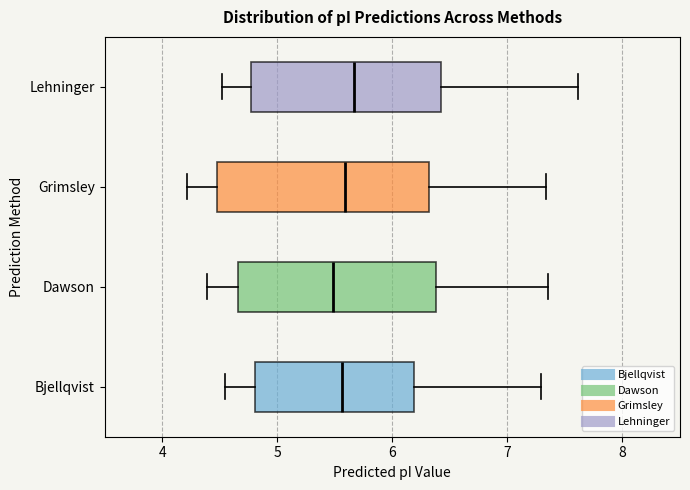

Reading bottom to top, read every box against the x-axis: the position of its median line, the range the box covers, and the ends of its whiskers. The values are not printed on the chart, so give them approximately, as read against the axis.

Bjellqvist: median 5.6, box 4.8 to 6.2, whiskers 4.5 to 7.3
Dawson: median 5.5, box 4.7 to 6.4, whiskers 4.4 to 7.4
Grimsley: median 5.6, box 4.5 to 6.3, whiskers 4.2 to 7.3
Lehninger: median 5.7, box 4.8 to 6.4, whiskers 4.5 to 7.6